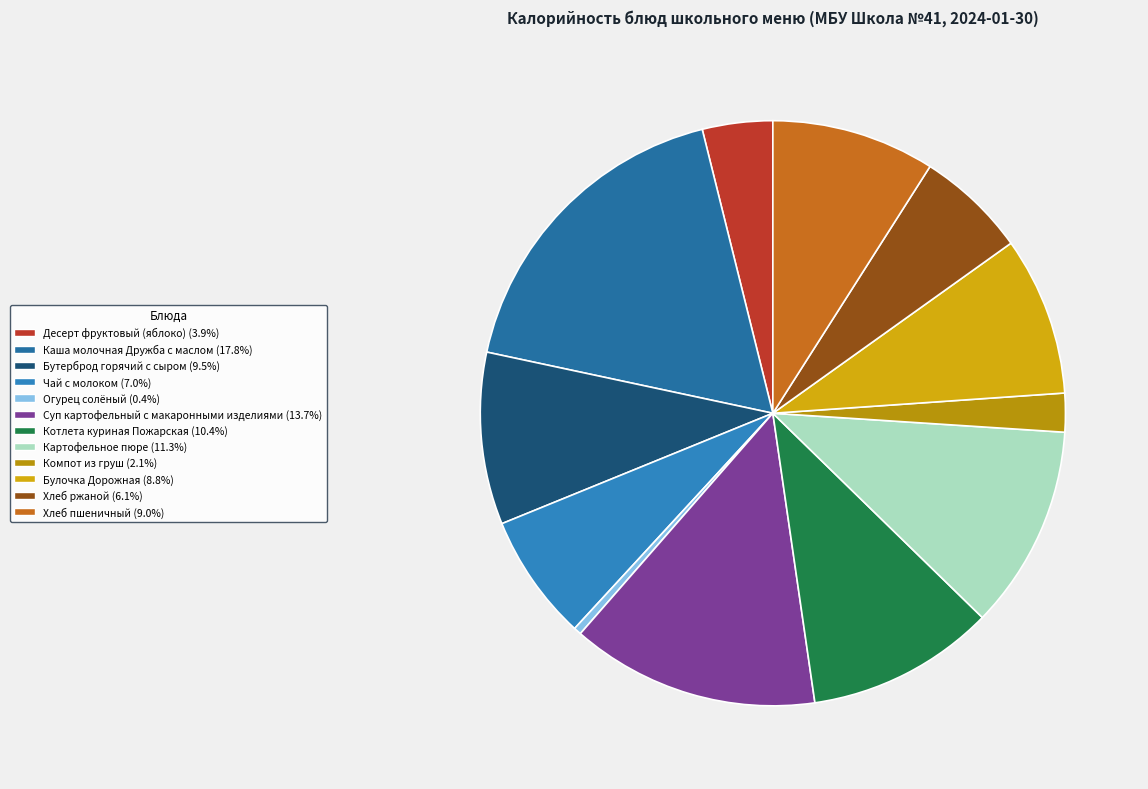

To the nearest percent, what is the combined percentage of Картофельное пюре and Огурец солёный?

12%